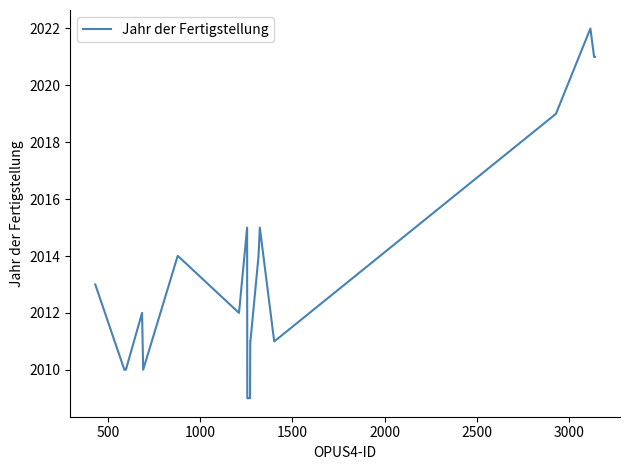

What is the smallest value displayed?

2009